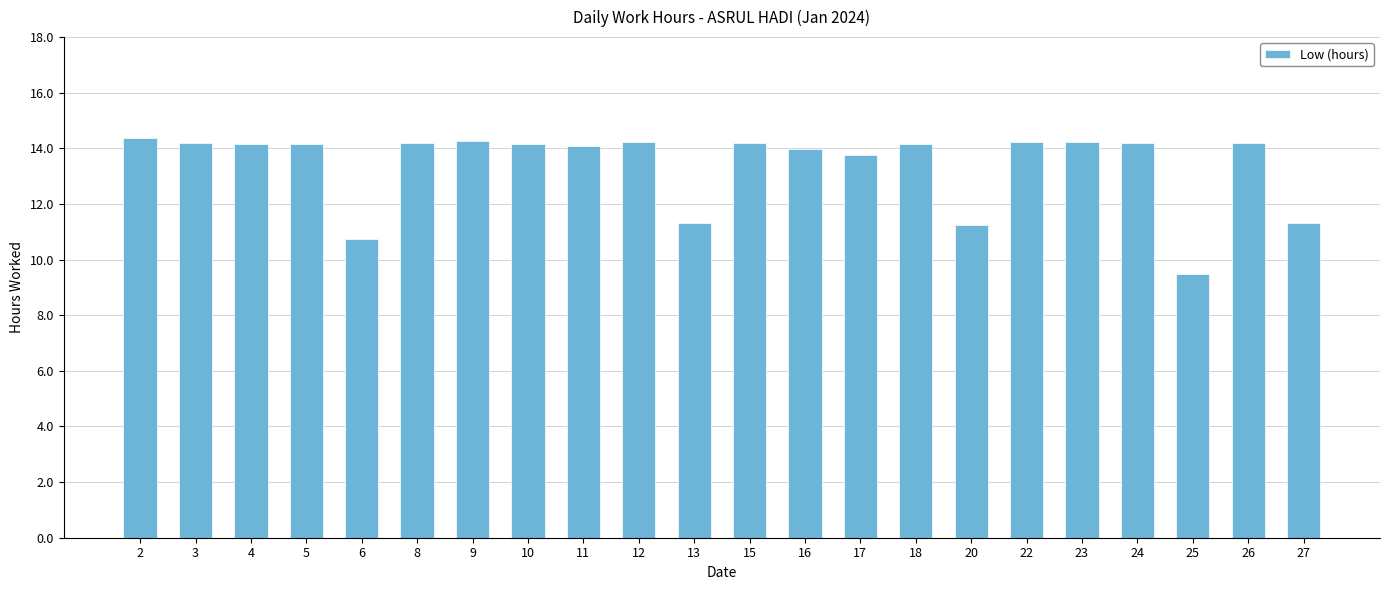

The chart shows a value of 14.1 at 11. True or false?

True